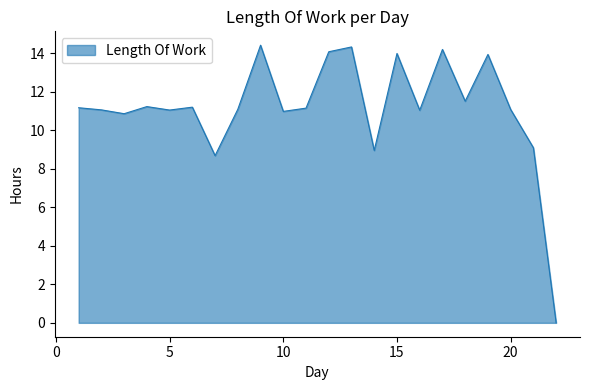

What is the maximum value shown in the chart?

14.4